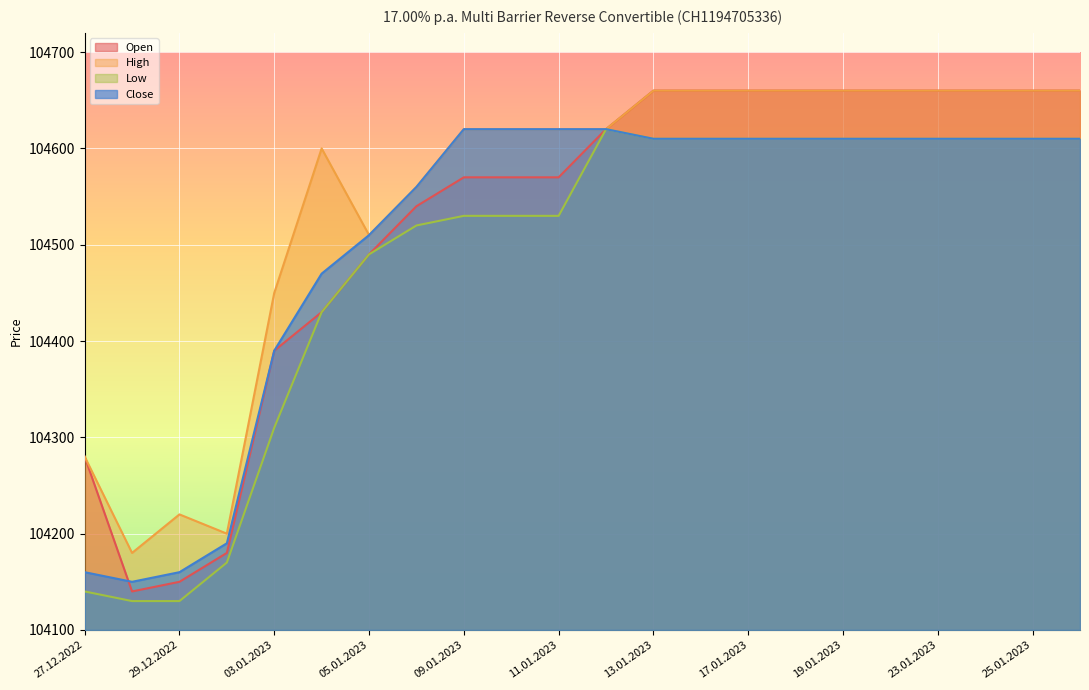

Which category has the lowest value across all series?

28.12.2022